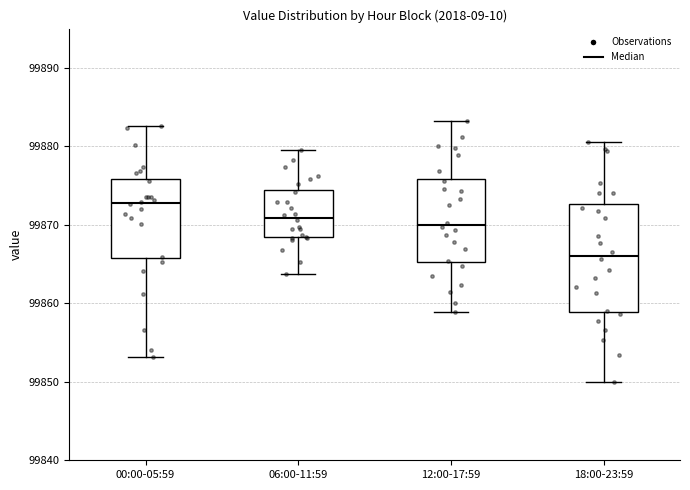

Which box has the highest median line?

00:00-05:59